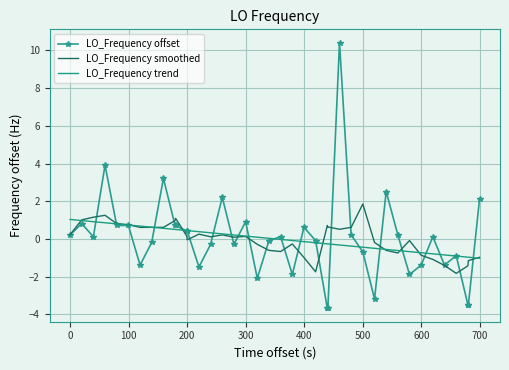

List the series in order of their peak value, highest first.

LO_Frequency offset, LO_Frequency smoothed, LO_Frequency trend